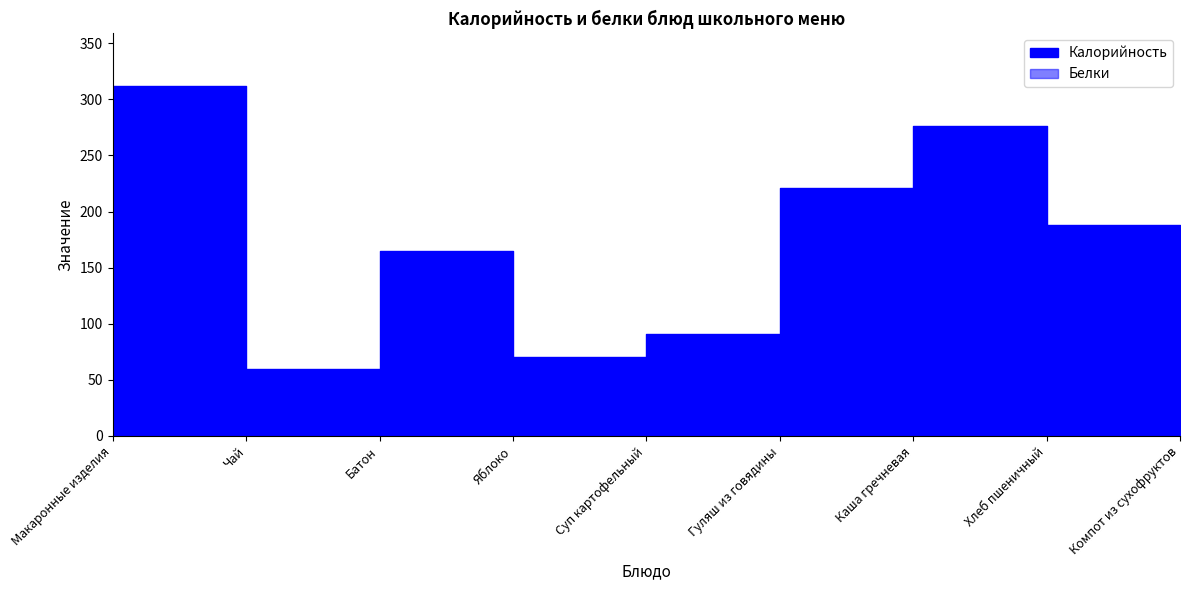

True or false: Белки and Калорийность cross at least once.

False